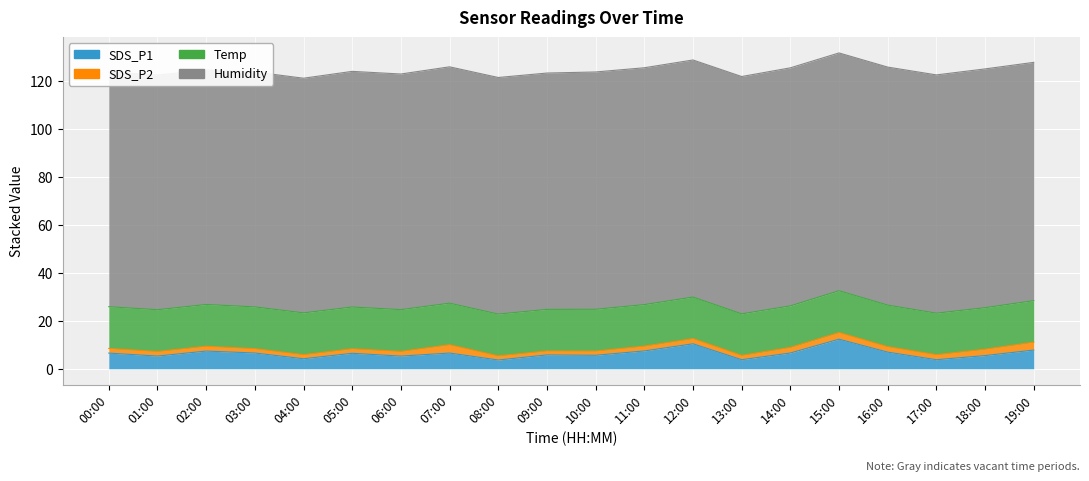

Between 05:00 and 09:00, which series saw the biggest shift?

SDS_P1